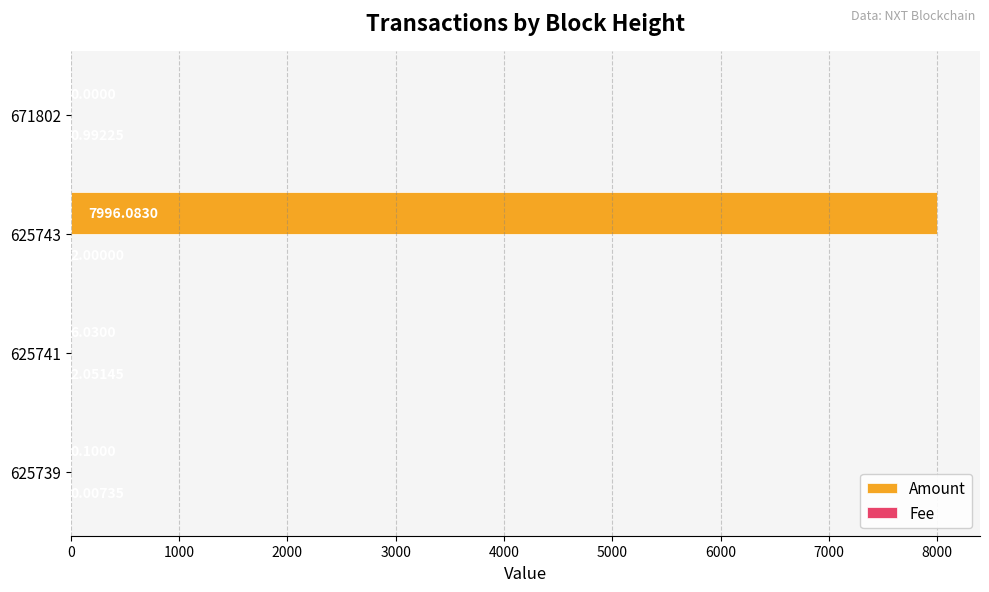

How many distinct data groups are displayed?

2